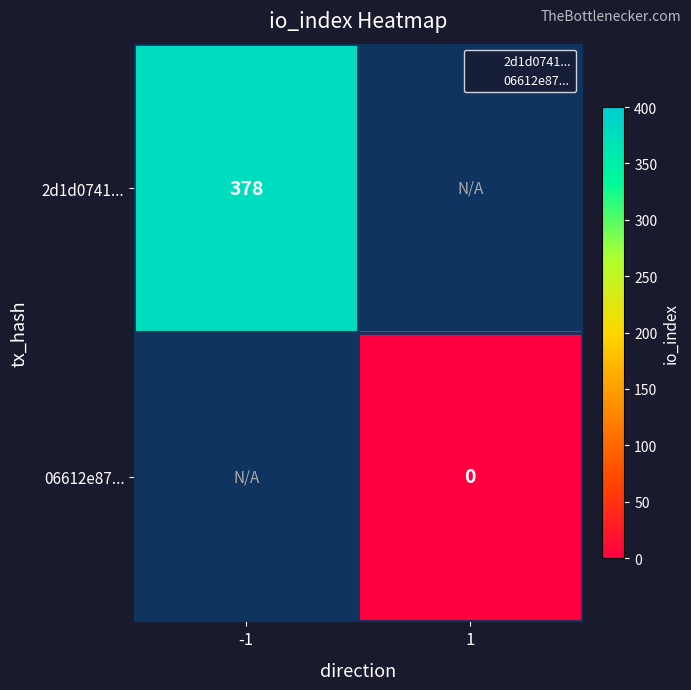

Which series changed the most between -1 and 1?

2d1d0741...